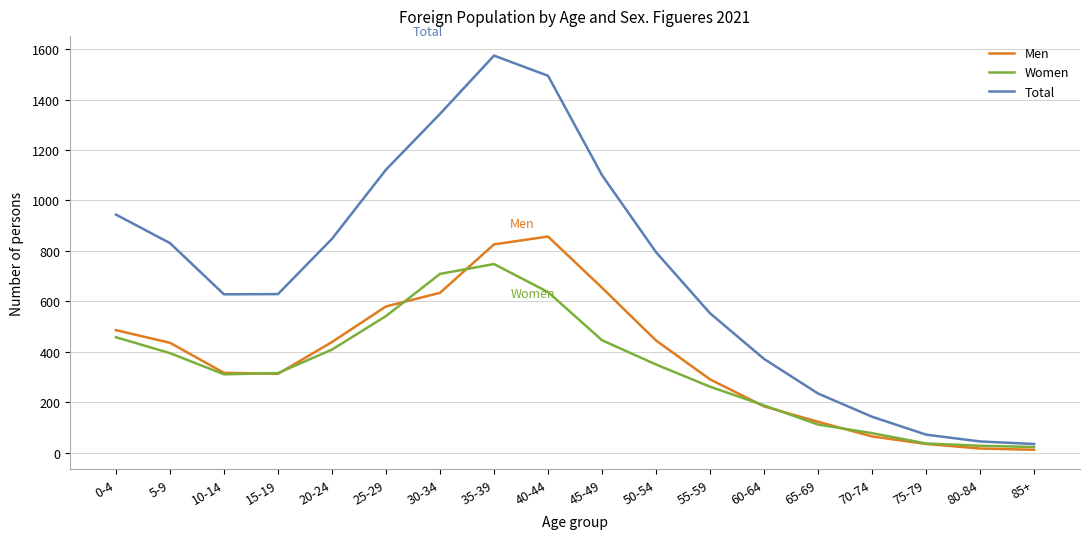

Rank the series by their maximum value, from highest to lowest.

Total, Men, Women